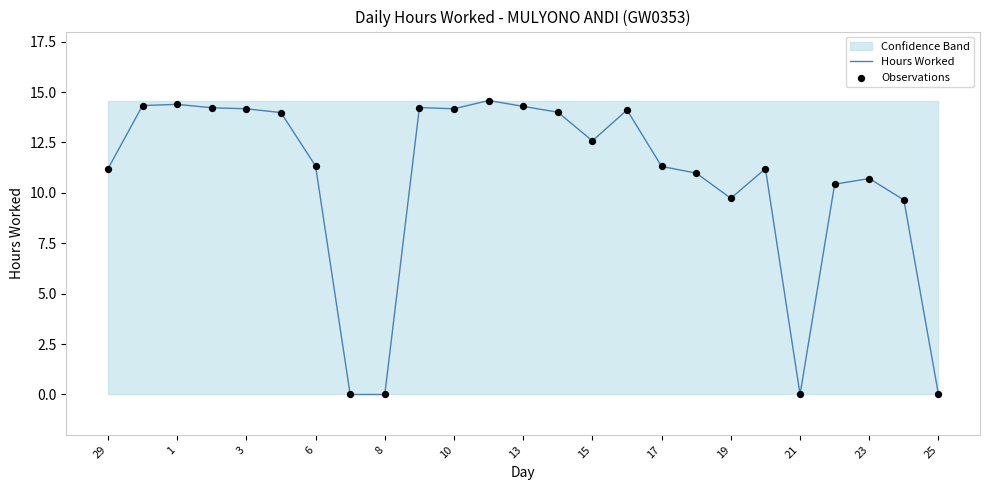

Which series has the largest total across all categories?

Hours Worked